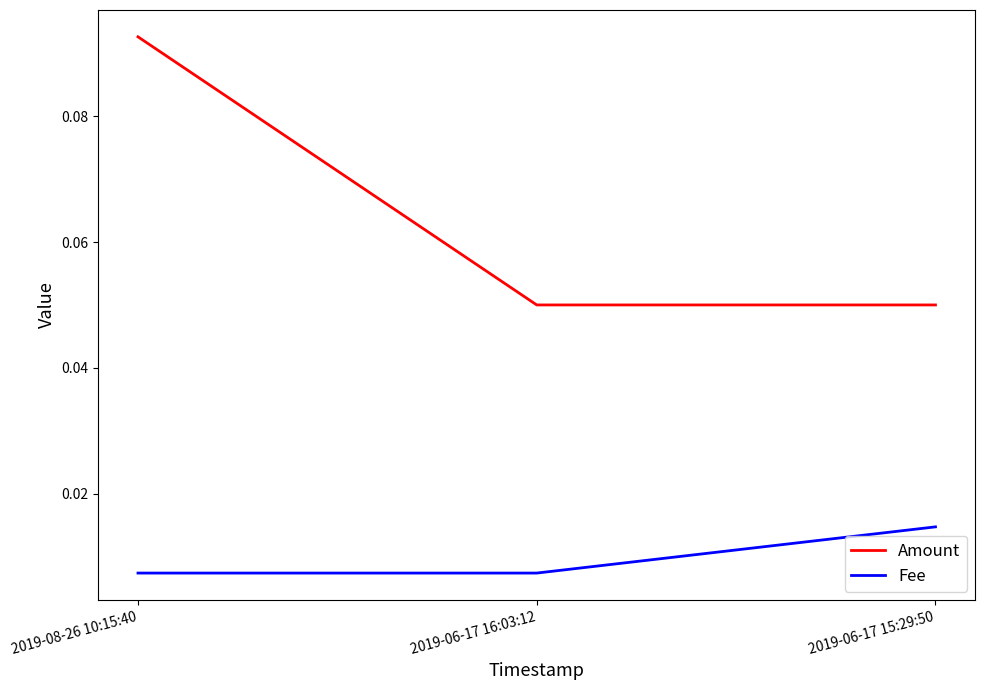

At 2019-06-17 16:03:12, list the series in order from smallest to largest.

Fee, Amount